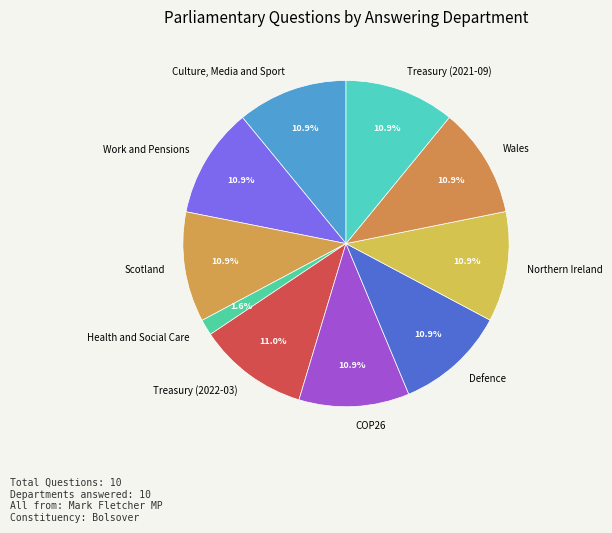

How many slices are in this pie chart?

10